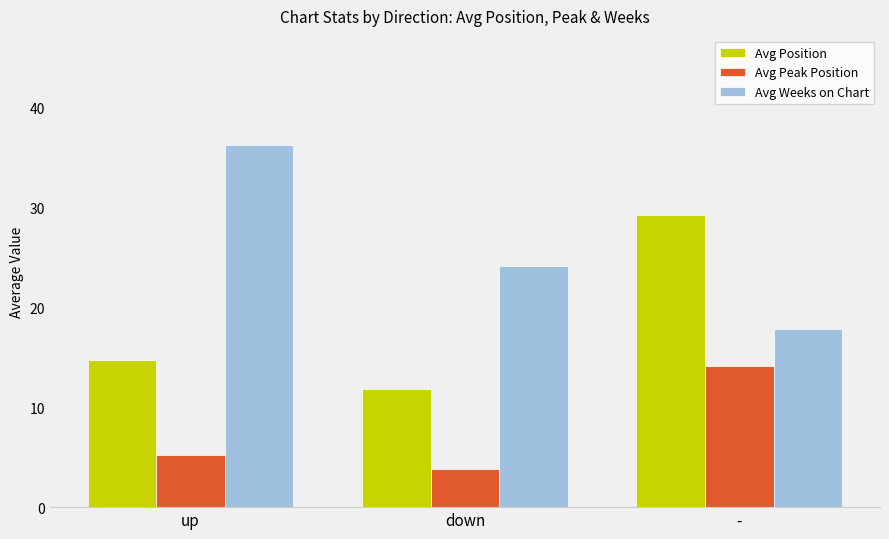

What is the value of the Avg Peak Position bar at the 2nd from the left?

3.8